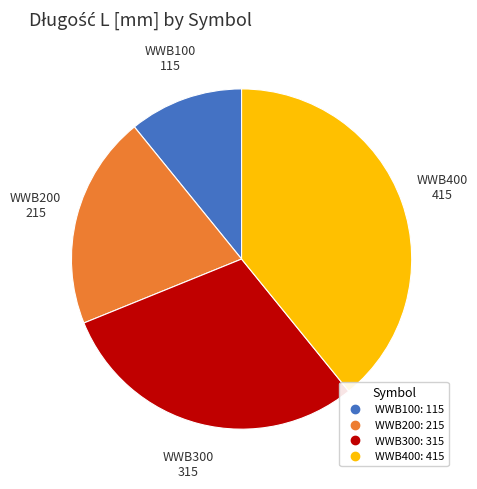

True or false: WWB100 accounts for 1% of the total.

False